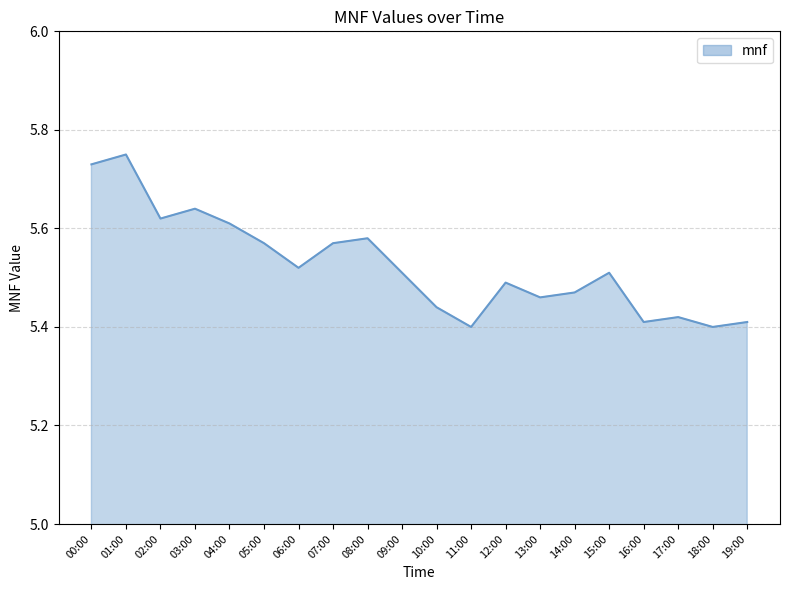

The value at 10:00 is 7.4. True or false?

False